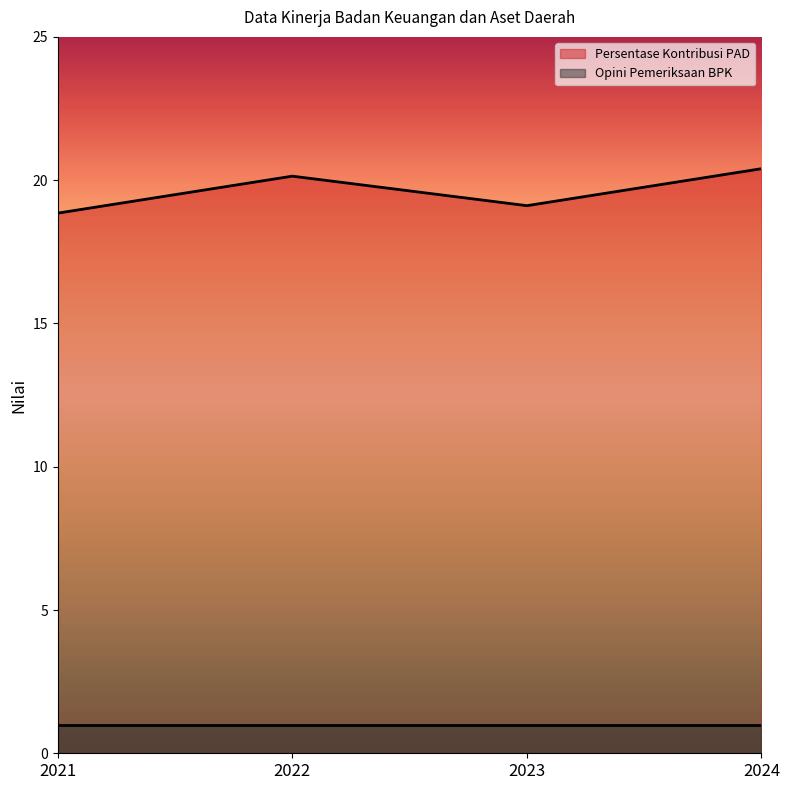

The value at 2024 is 20.4. True or false?

True